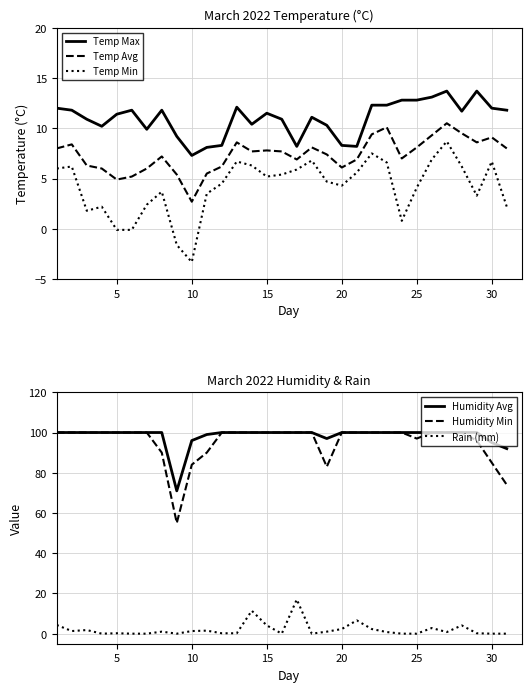

How many lines are shown in the chart?

6